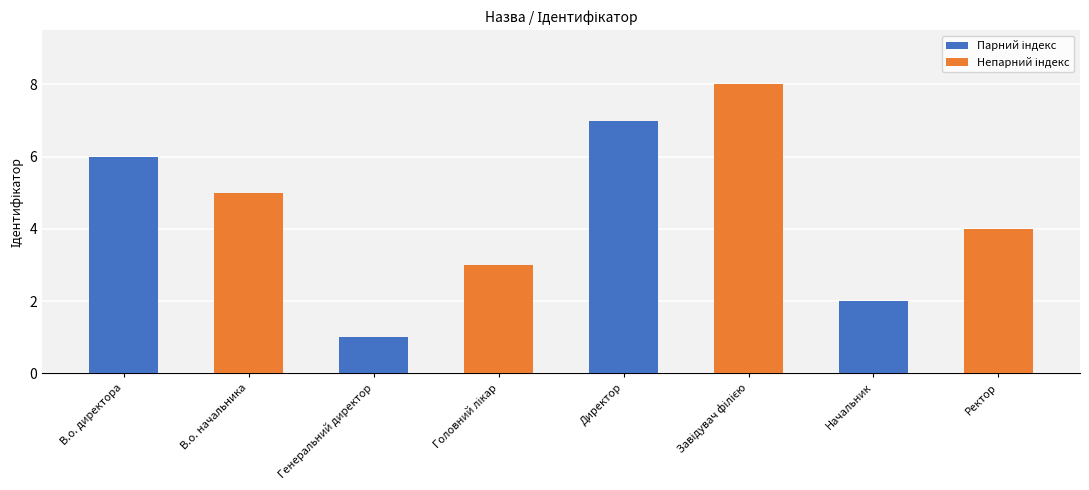

Between В.о. начальника and Ректор, which is larger?

В.о. начальника